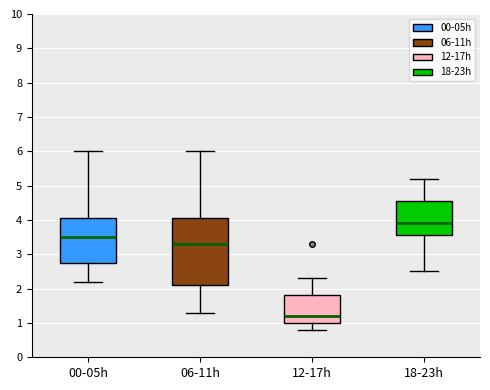

Which box has the highest median line?

18-23h